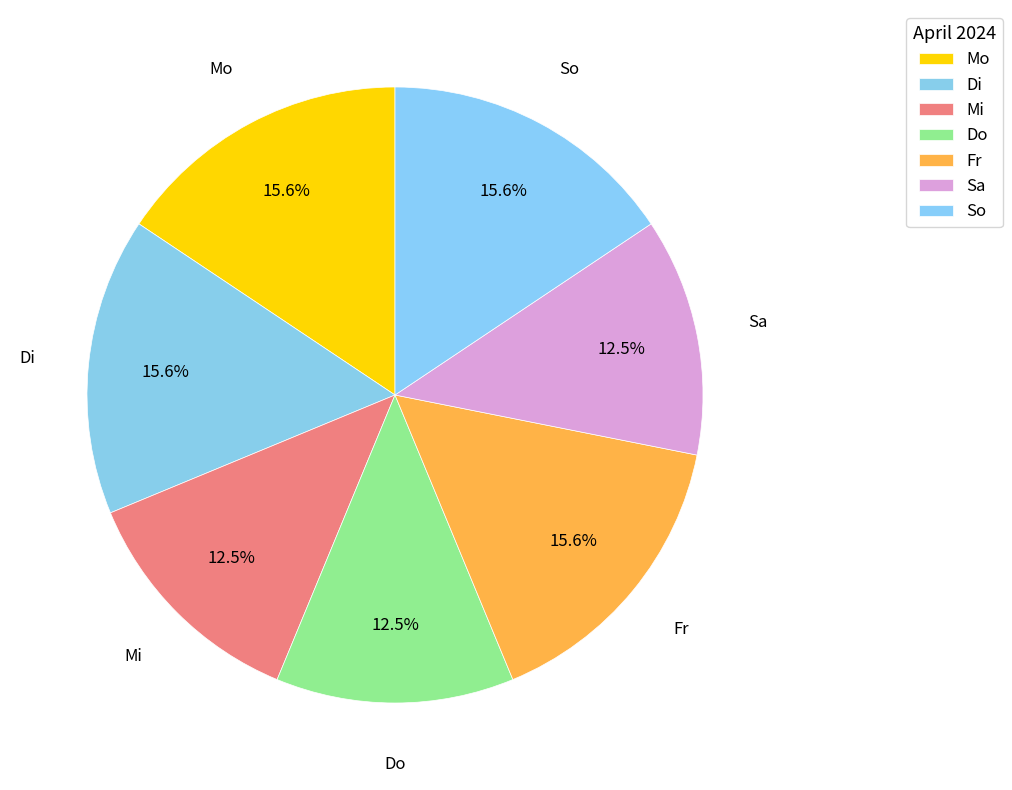

What portion of the pie excludes Di?

84.4%